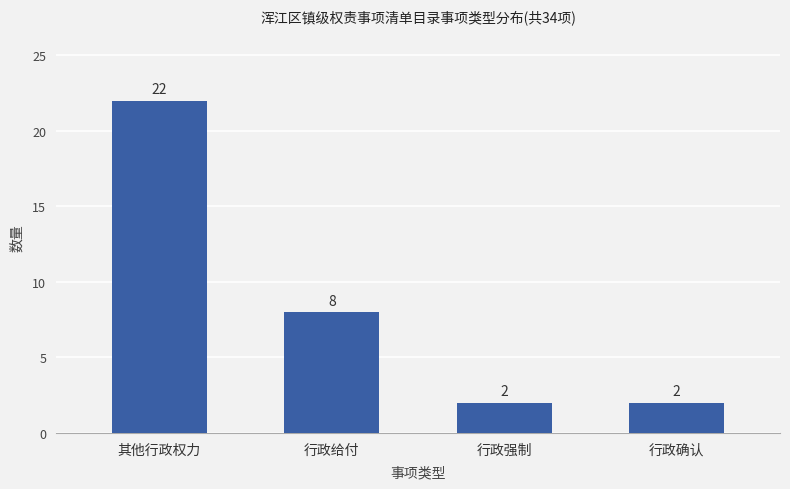

Read the value at 行政确认.

2